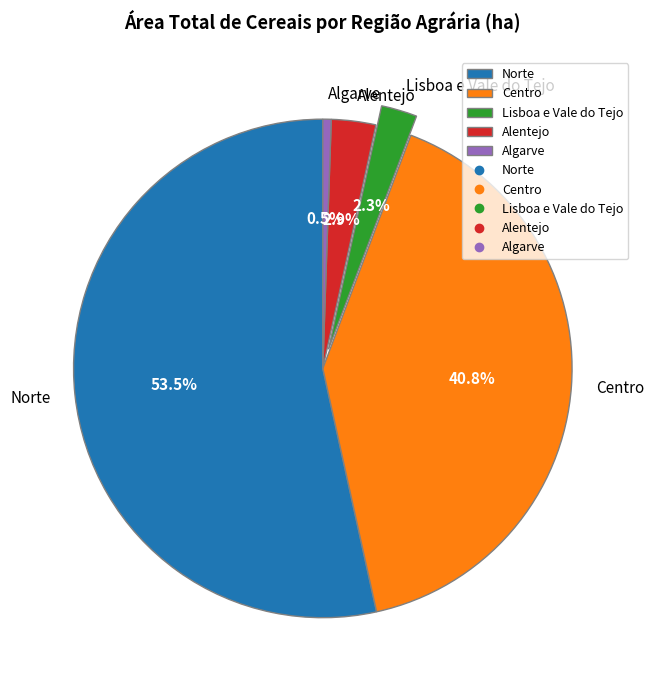

Which category accounts for the majority?

Norte